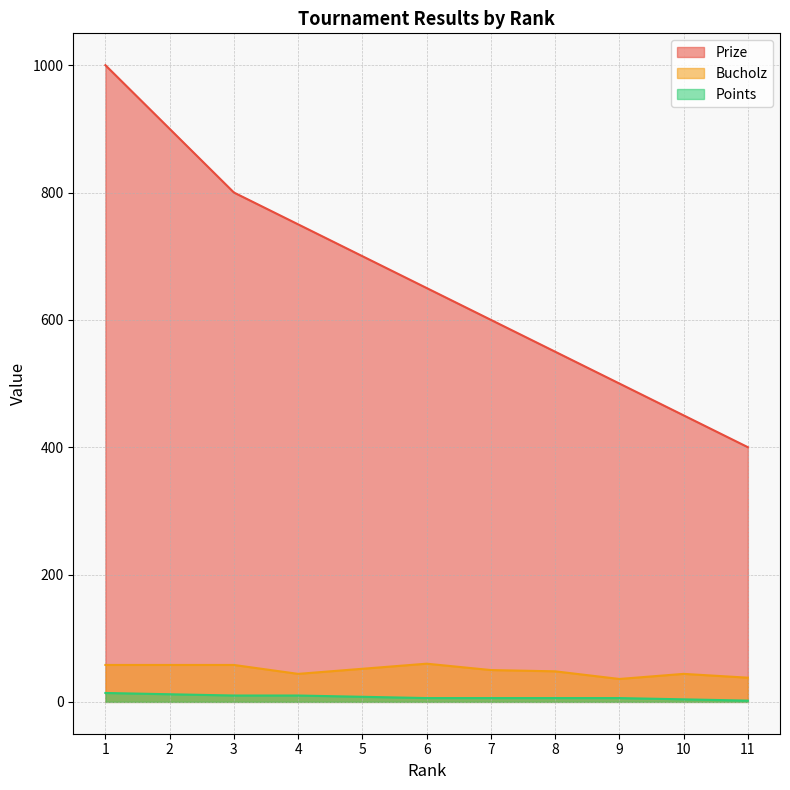

What is the difference between the Prize values at 7 and 5?

100